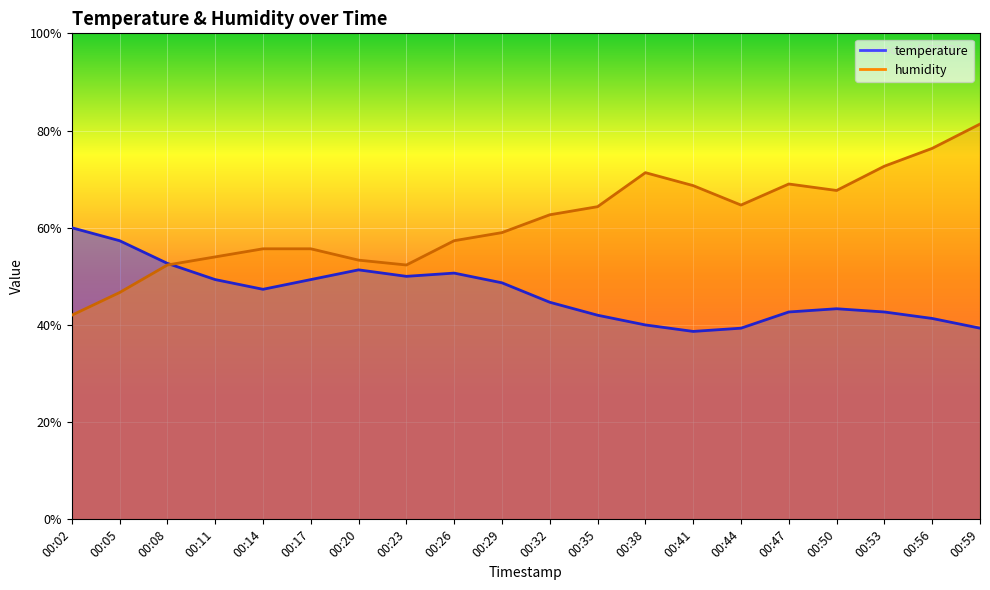

What is the value of the temperature point at the 13th from the left?

40.0